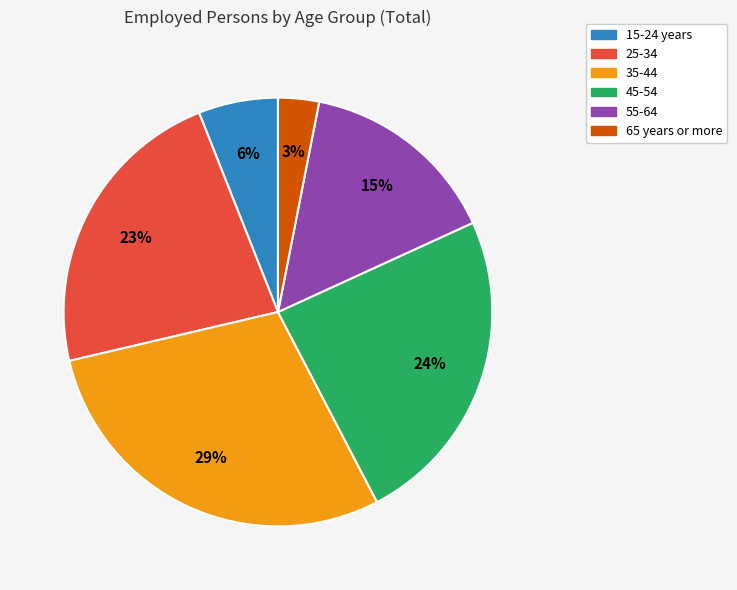

How many slices are in this pie chart?

6